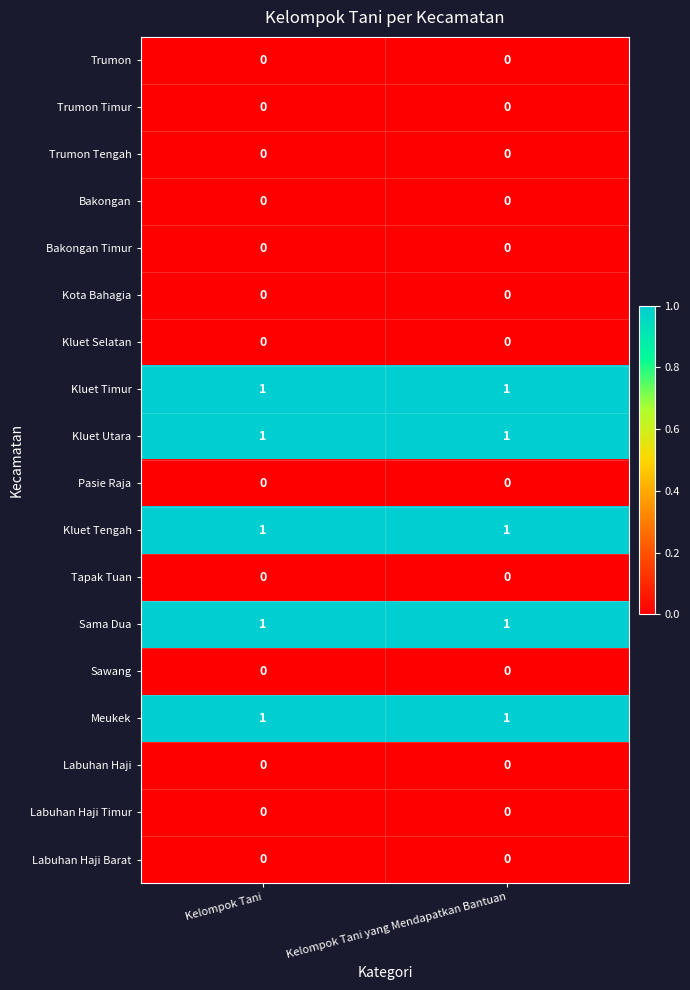

The Kluet Tengah series shows 0 at Kelompok Tani. True or false?

False